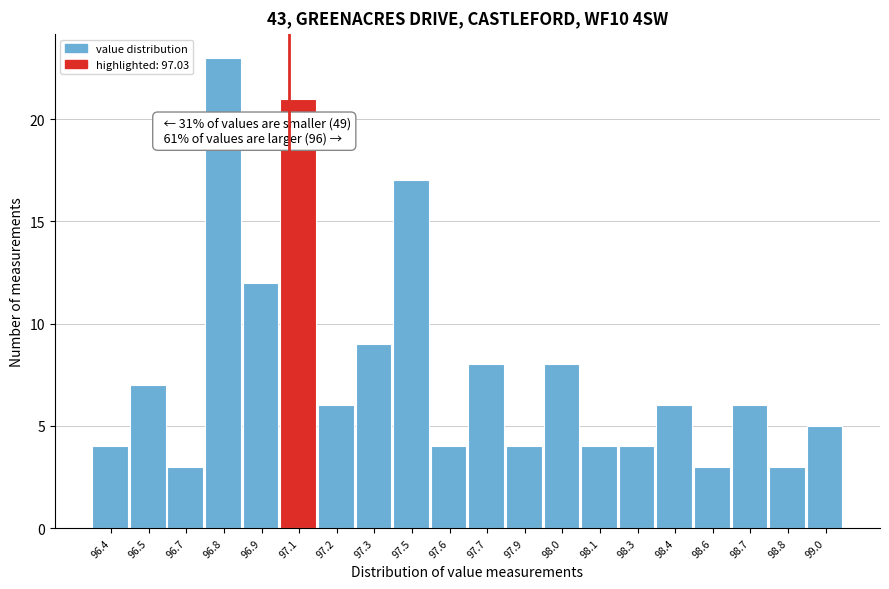

Reading left to right, what are all the values shown in this chart?

96.4=4	96.5=7	96.7=3	96.8=23	96.9=12	97.1=21	97.2=6	97.3=9	97.5=17	97.6=4	97.7=8	97.9=4	98.0=8	98.1=4	98.3=4	98.4=6	98.6=3	98.7=6	98.8=3	99.0=5